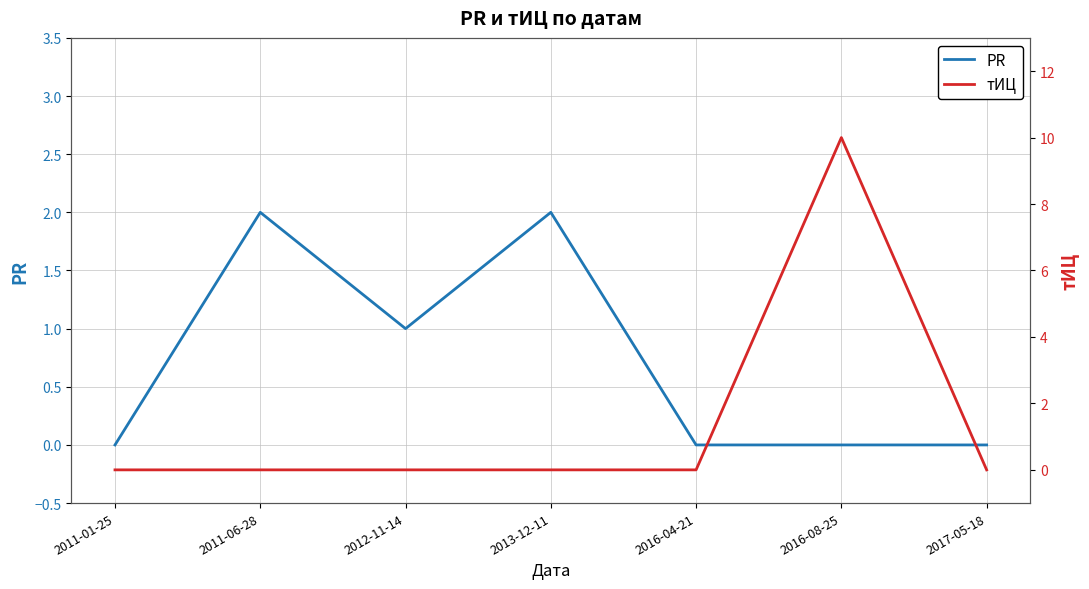

At which category is the sum across all series the highest?

2016-08-25